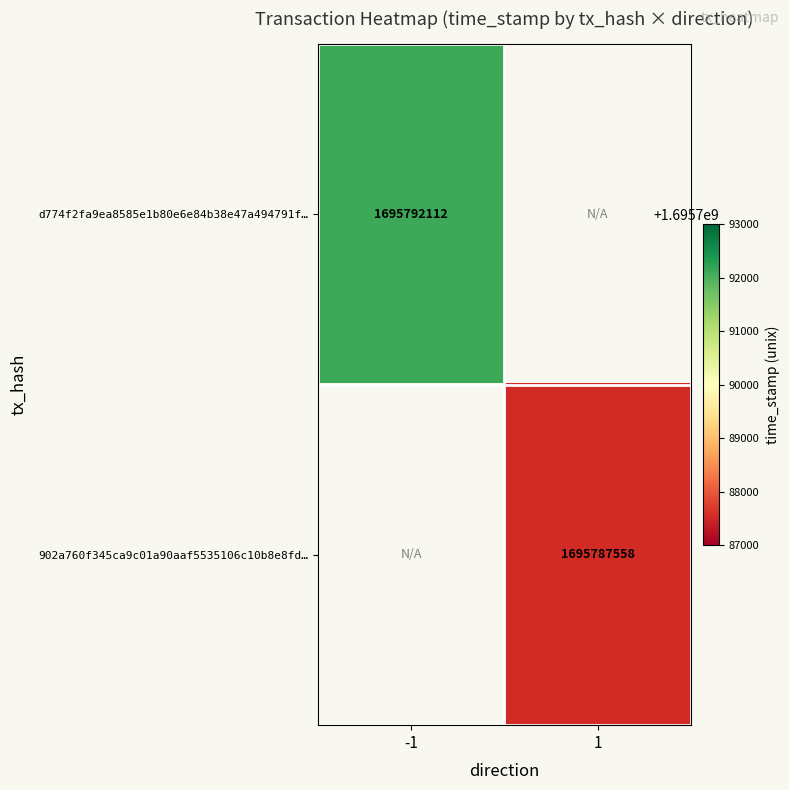

The value of 902a760f345ca9c01a90aaf5535106c10b8e8fd… at 1 is 1695787558. True or false?

True